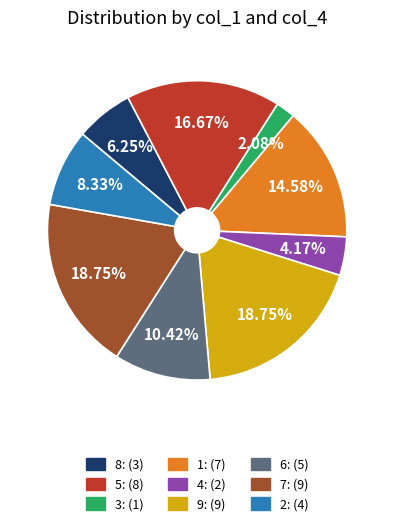

Does any single category account for the majority?

No